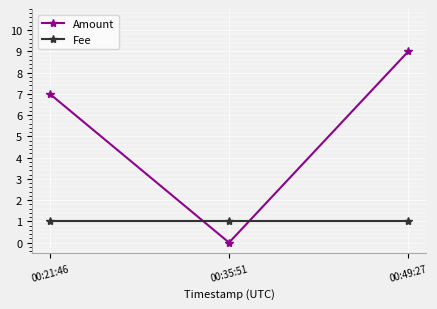

Which series has the widest spread of values?

Amount